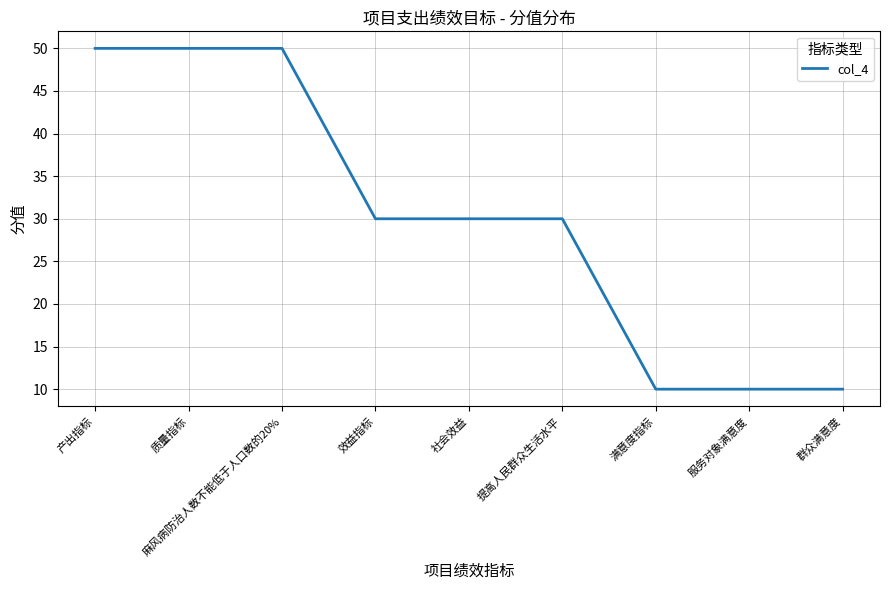

Is this an area chart (filled region under the line)?

No